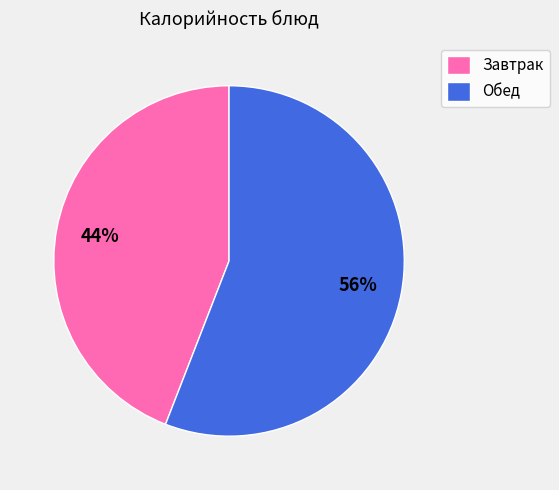

Approximately how many times larger is the value at Завтрак compared to Обед?

0.8